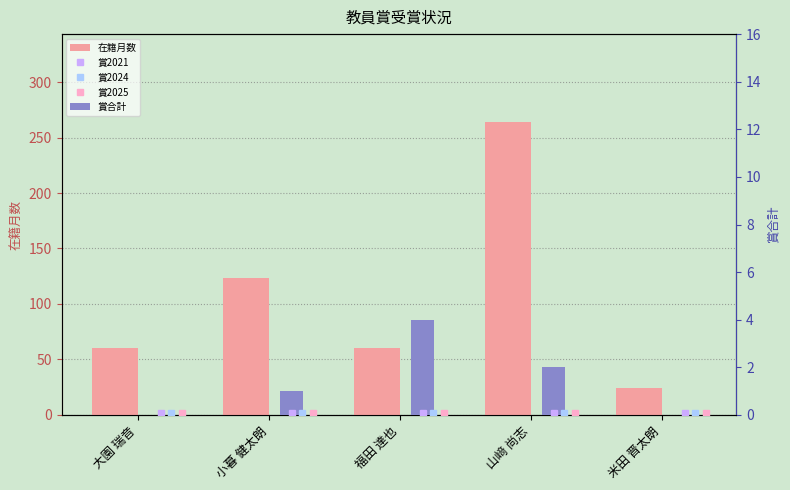

Is it true that 賞合計 equals 0 at 米田 晋太朗?

True